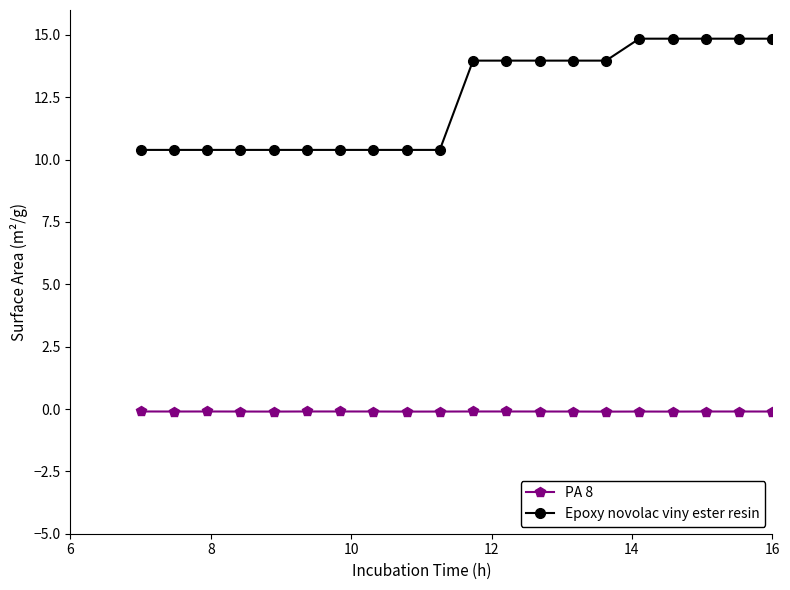

Rank the series by their maximum value, from lowest to highest.

PA 8, Epoxy novolac viny ester resin